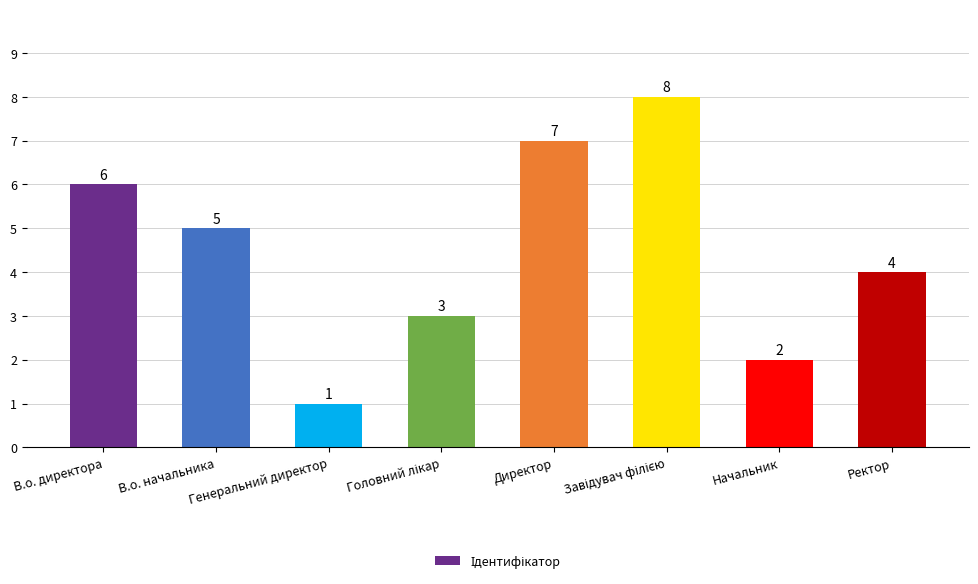

Count the number of data series in this chart.

1